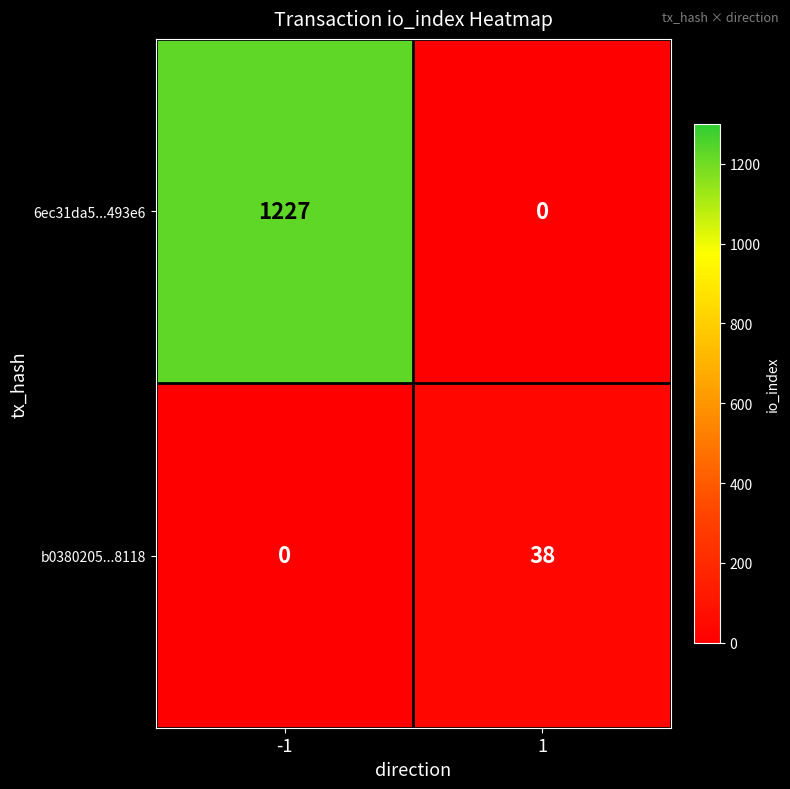

Which has a higher value, -1 or 1?

-1